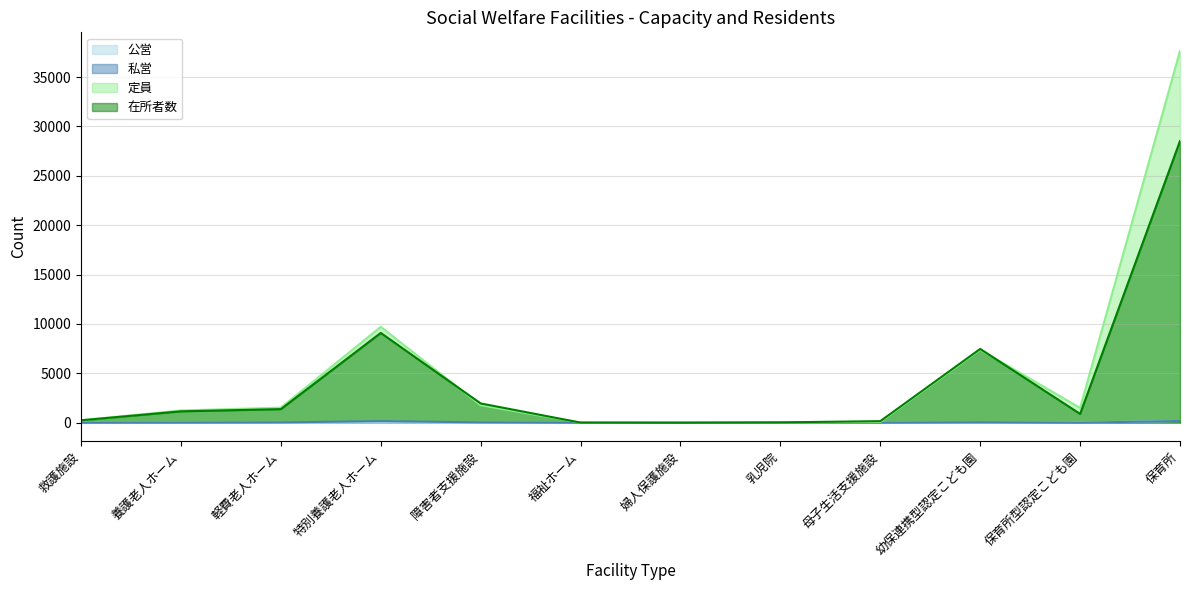

What is the label of the 7th point from the right?

福祉ホーム